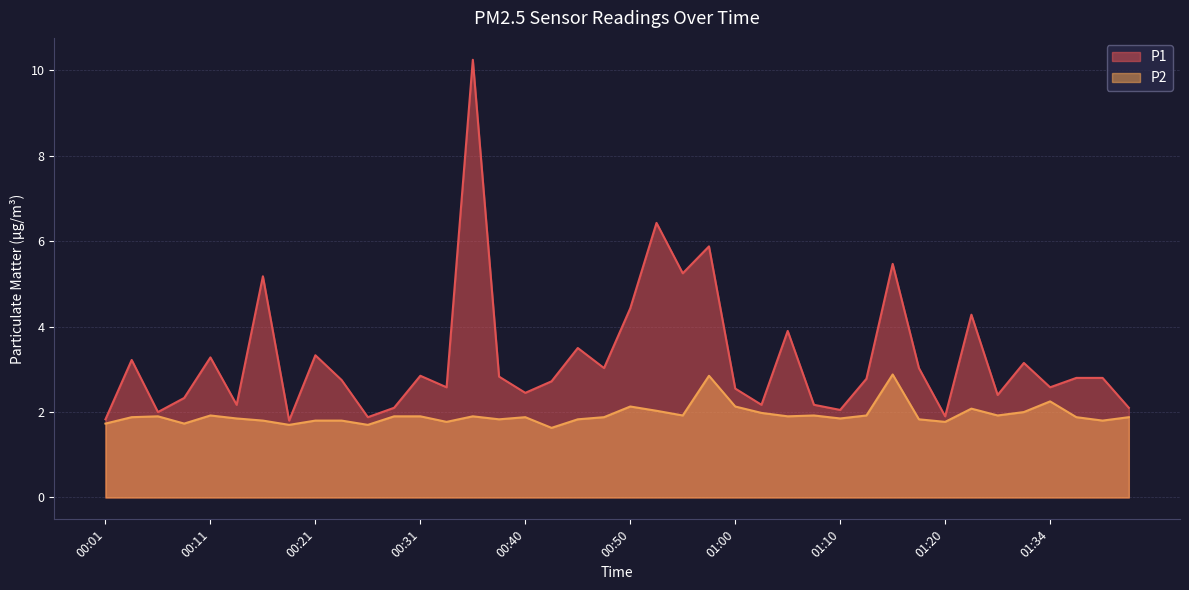

Does the chart display data point markers on the line(s)?

No